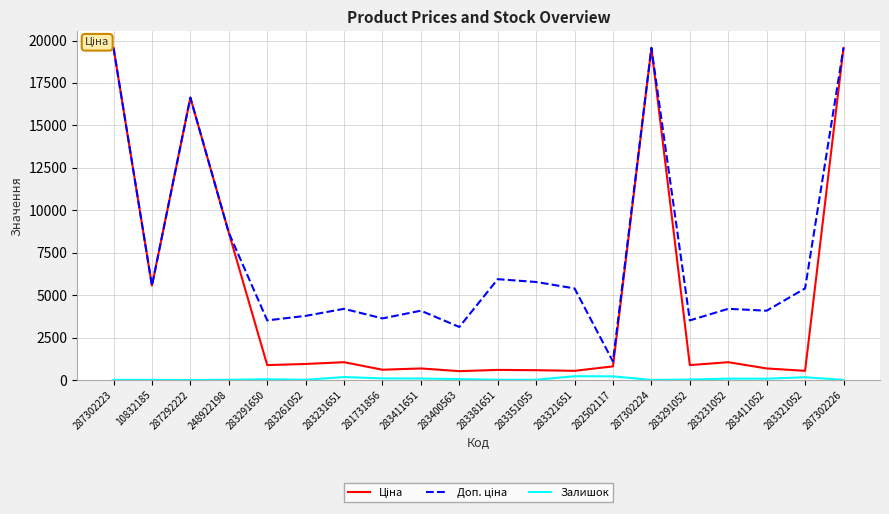

What is the highest value of the Залишок series?

223.0